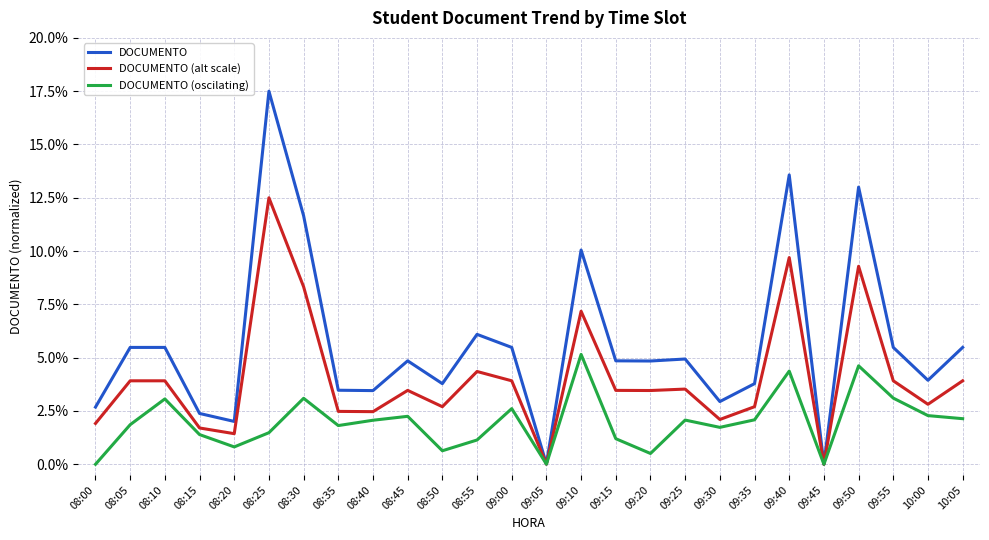

Rank the series by their average value, from highest to lowest.

DOCUMENTO, DOCUMENTO (alt scale), DOCUMENTO (oscilating)